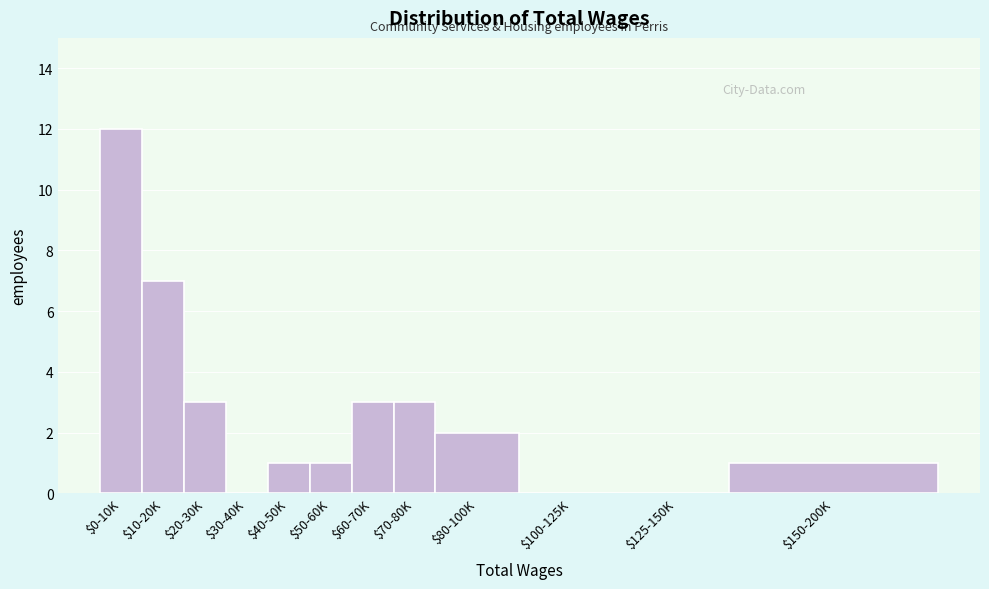

At which label is the value closest to 6?

$10-20K